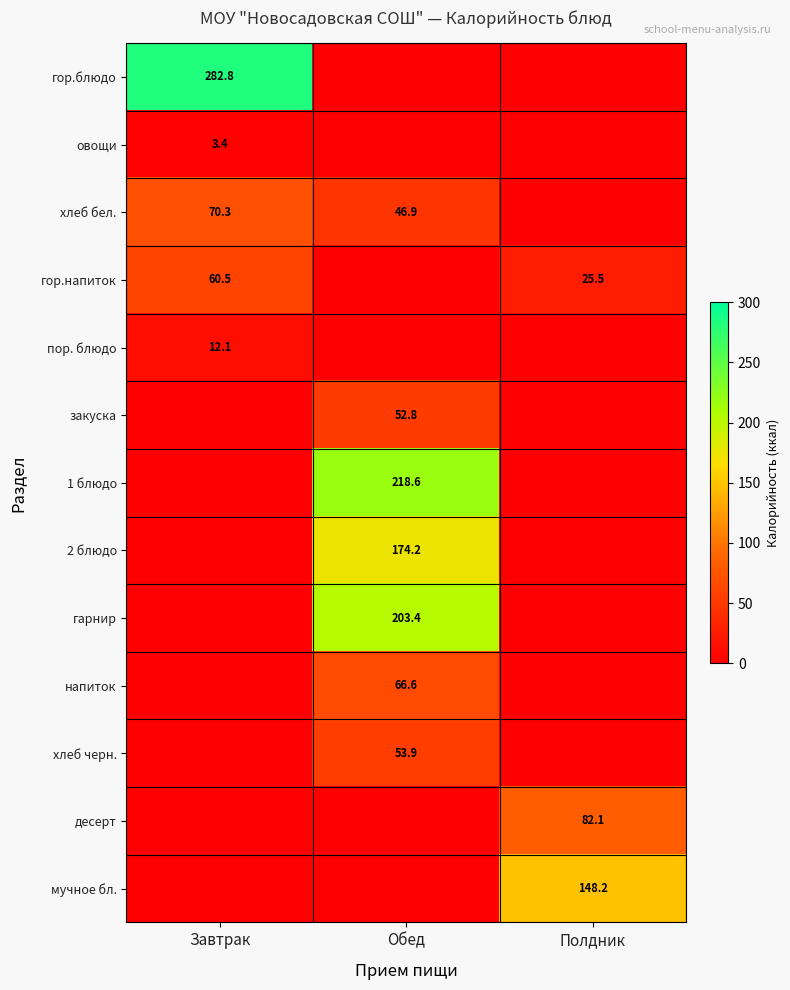

Is it true that гарнир equals 296.9 at Обед?

False